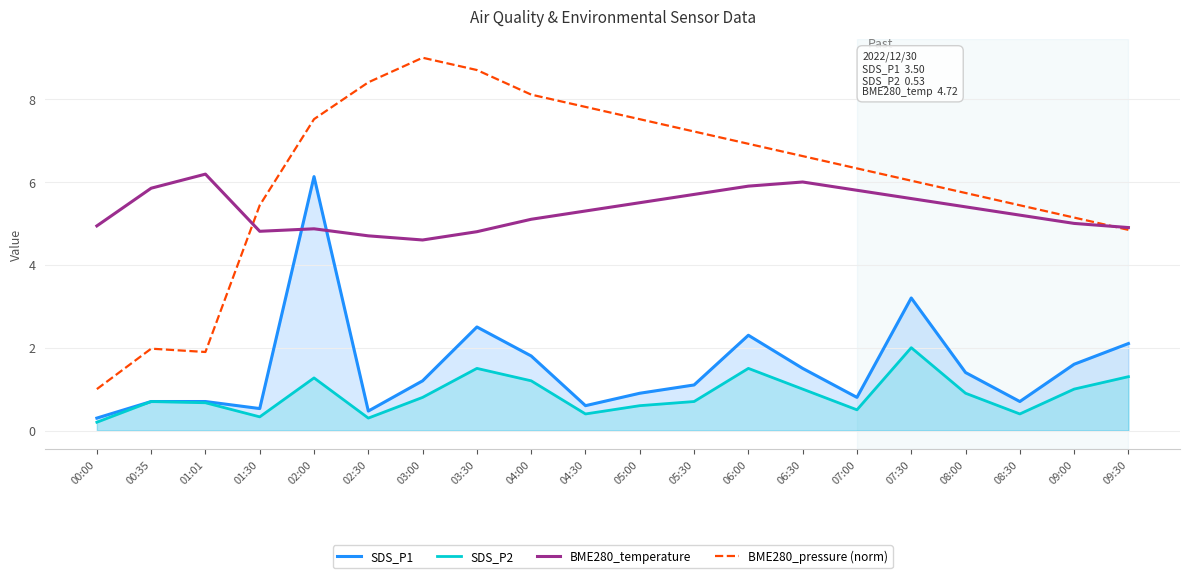

What is the difference between the highest and lowest values at 03:00?

8.2